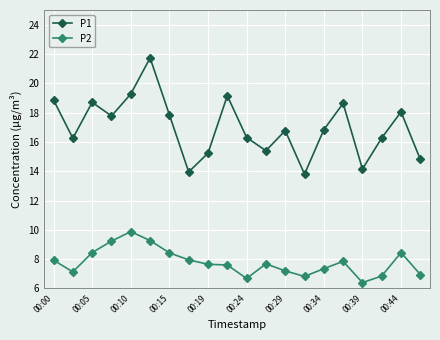

Which series has the largest range (max minus min)?

P1